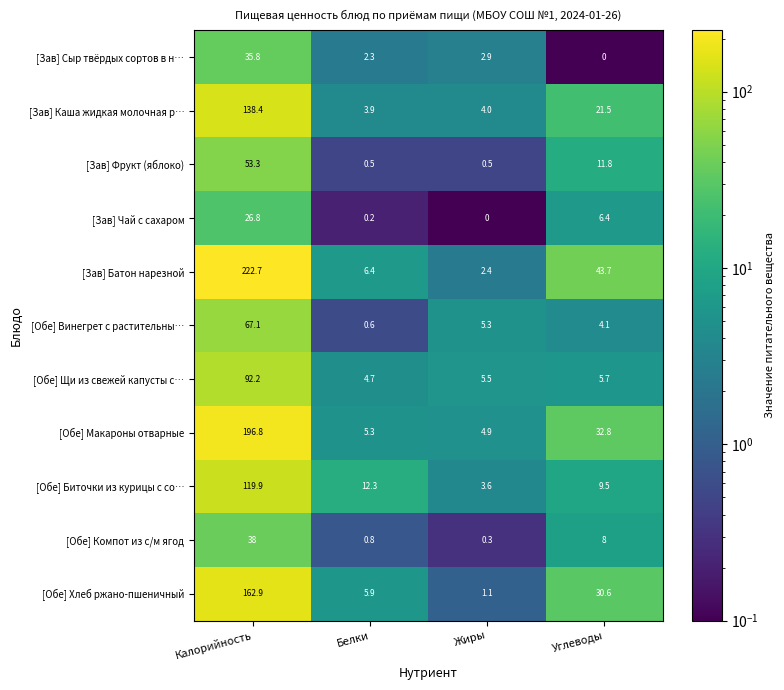

What is the highest value of the [Обе] Макароны отварные series?

196.8